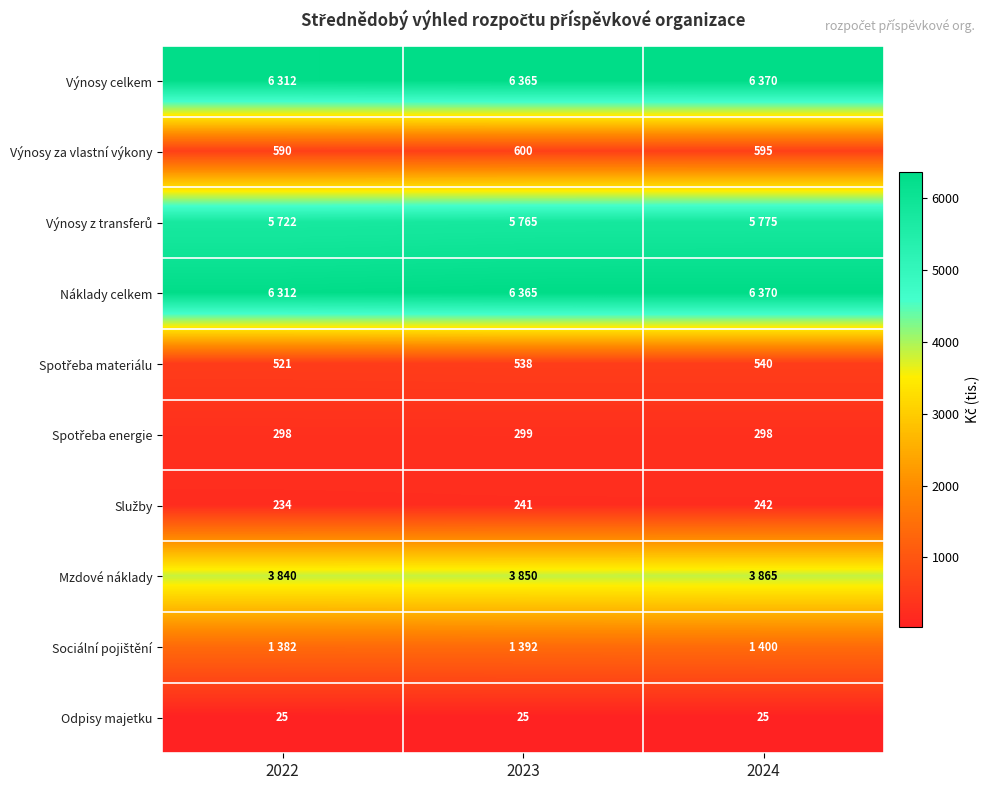

What is the average value of the Výnosy za vlastní výkony series?

595